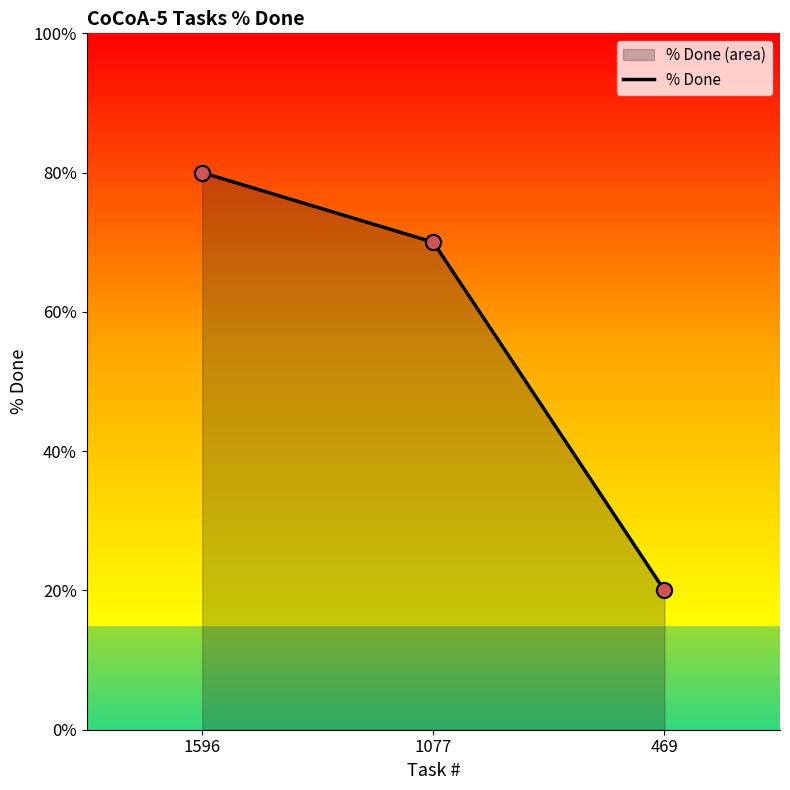

What is the change in value from 1596 to 469?

-60